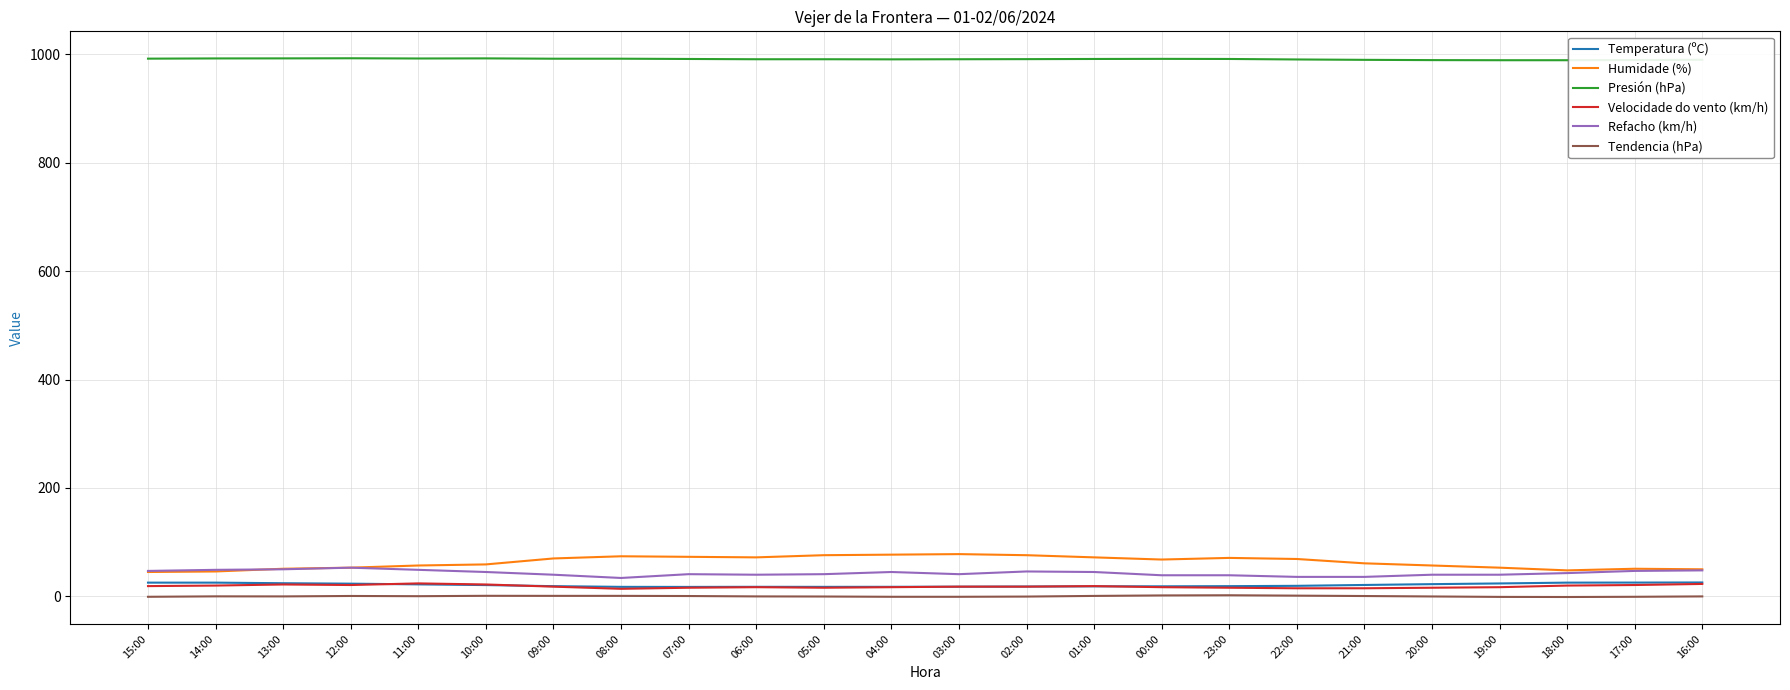

The value of Presión (hPa) at 03:00 is 990.6. True or false?

True